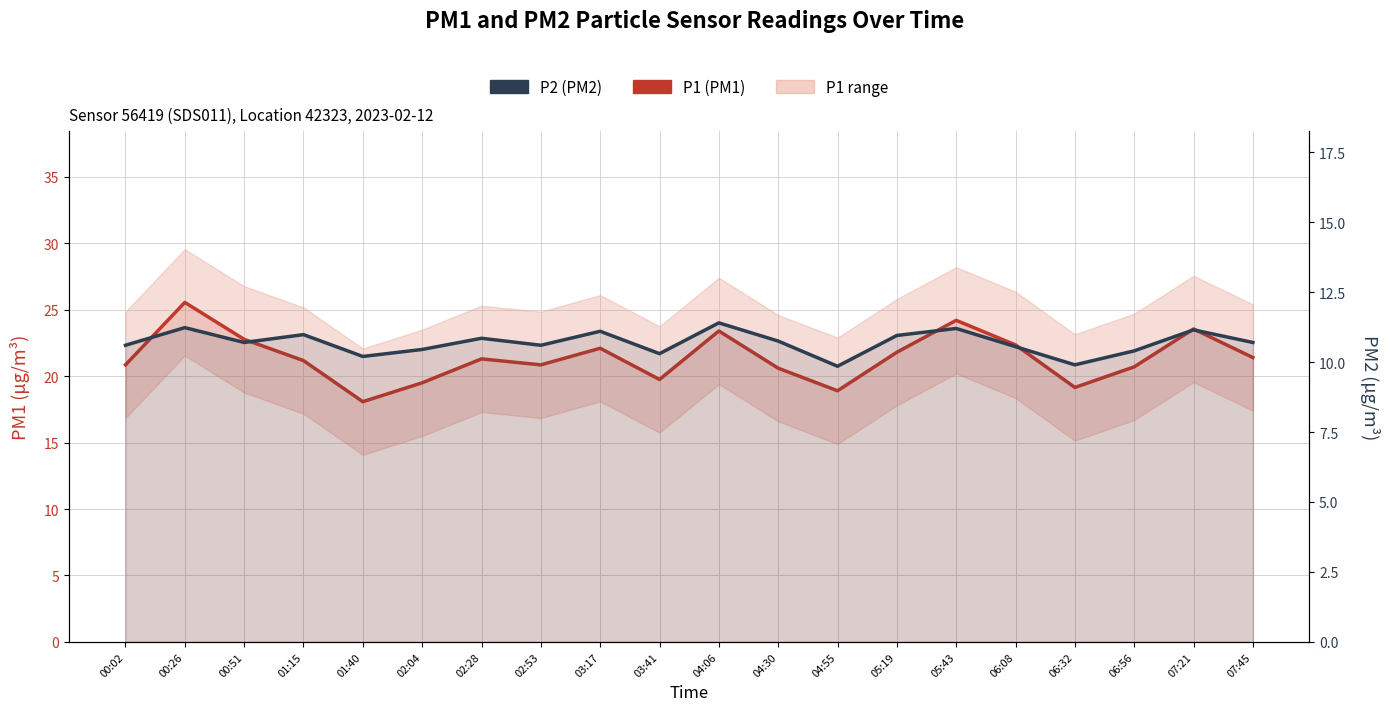

Is the value of P2 at 07:45 greater than the value of P1 at 00:02?

No